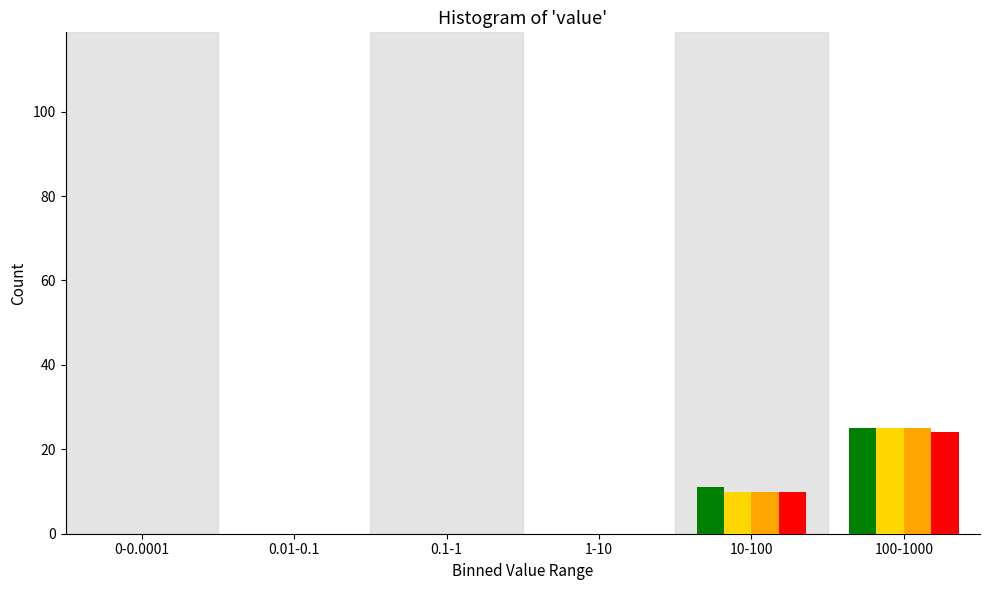

What is the total value across all series at 100-1000?

99